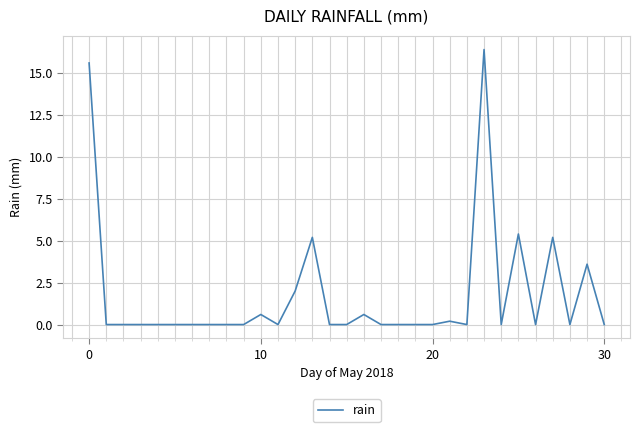

What is the maximum value shown in the chart?

16.4